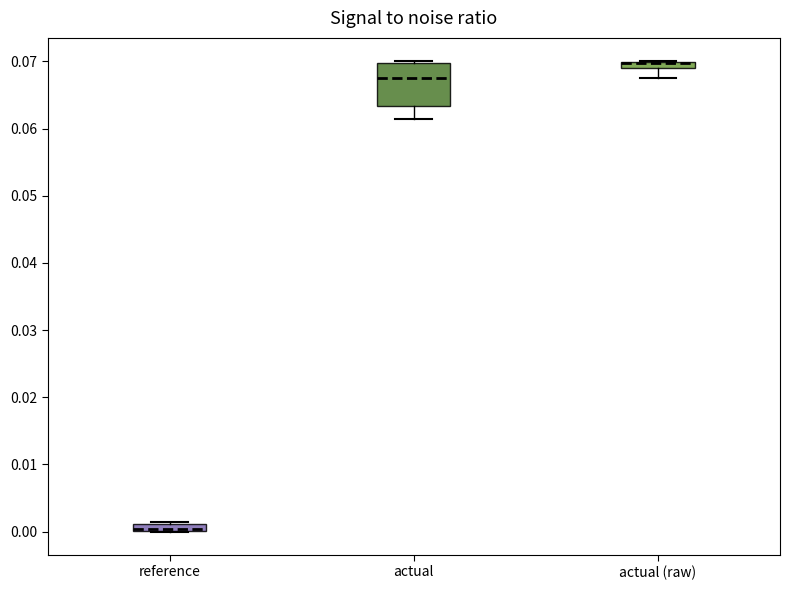

Which box is the tallest, from its lower edge to its upper edge?

actual